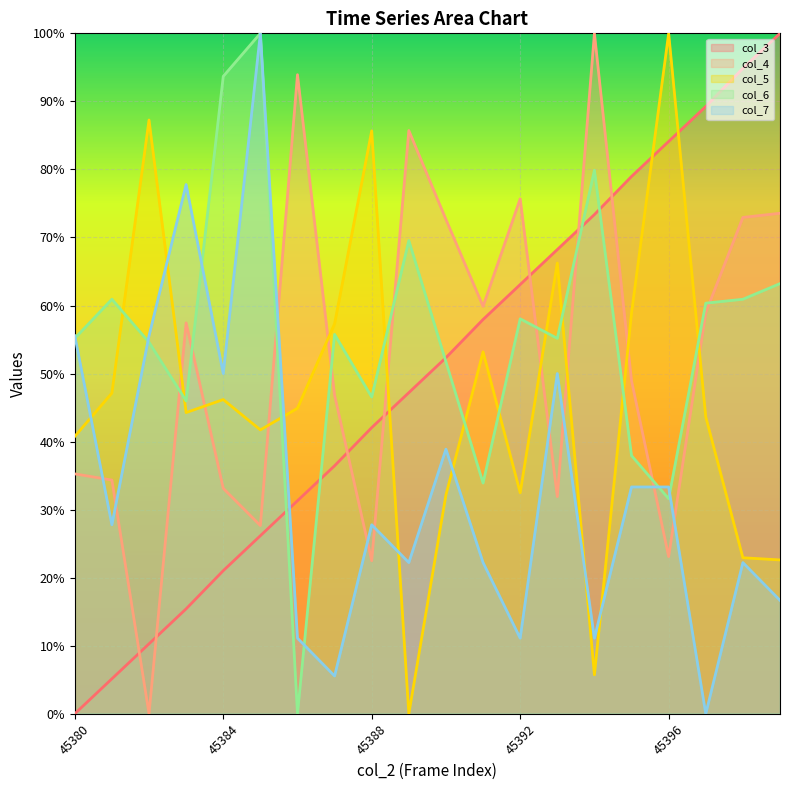

Does the chart display data point markers on the line(s)?

No